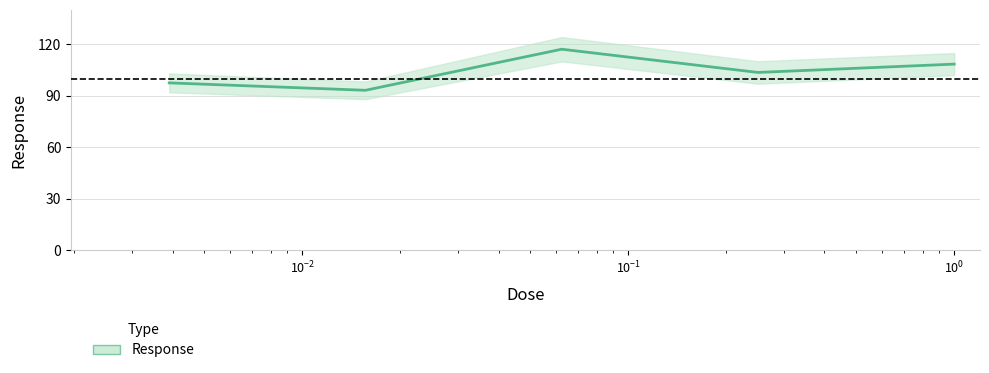

What is the difference between the maximum and minimum values?

24.0